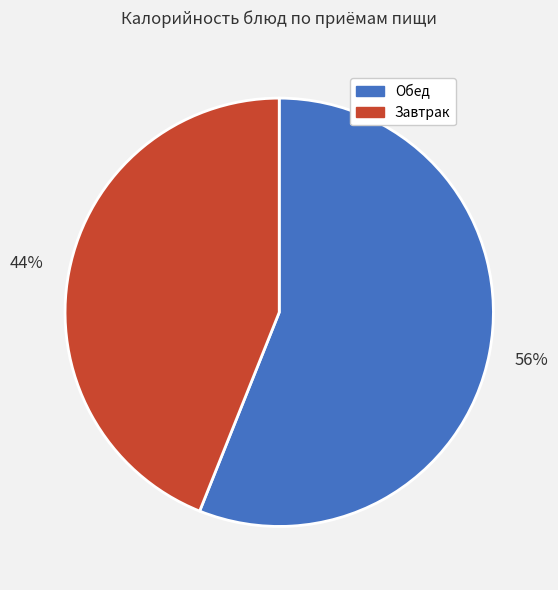

To the nearest percent, what is the average slice percentage?

50%